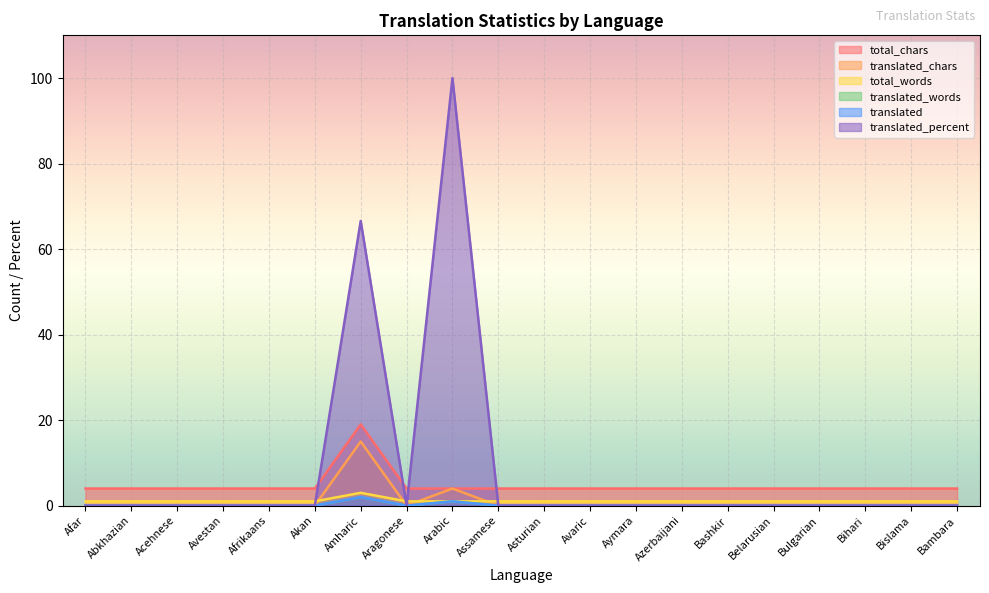

True or false: total_chars has a value of 4.0 at Bashkir.

True